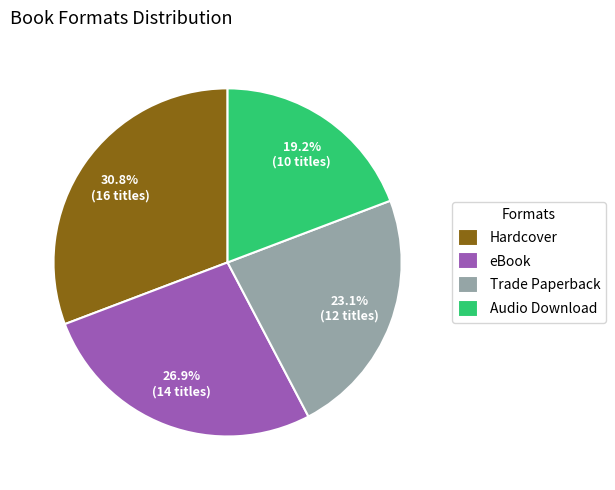

What is the total percentage of Audio Download and Hardcover?

50.0%